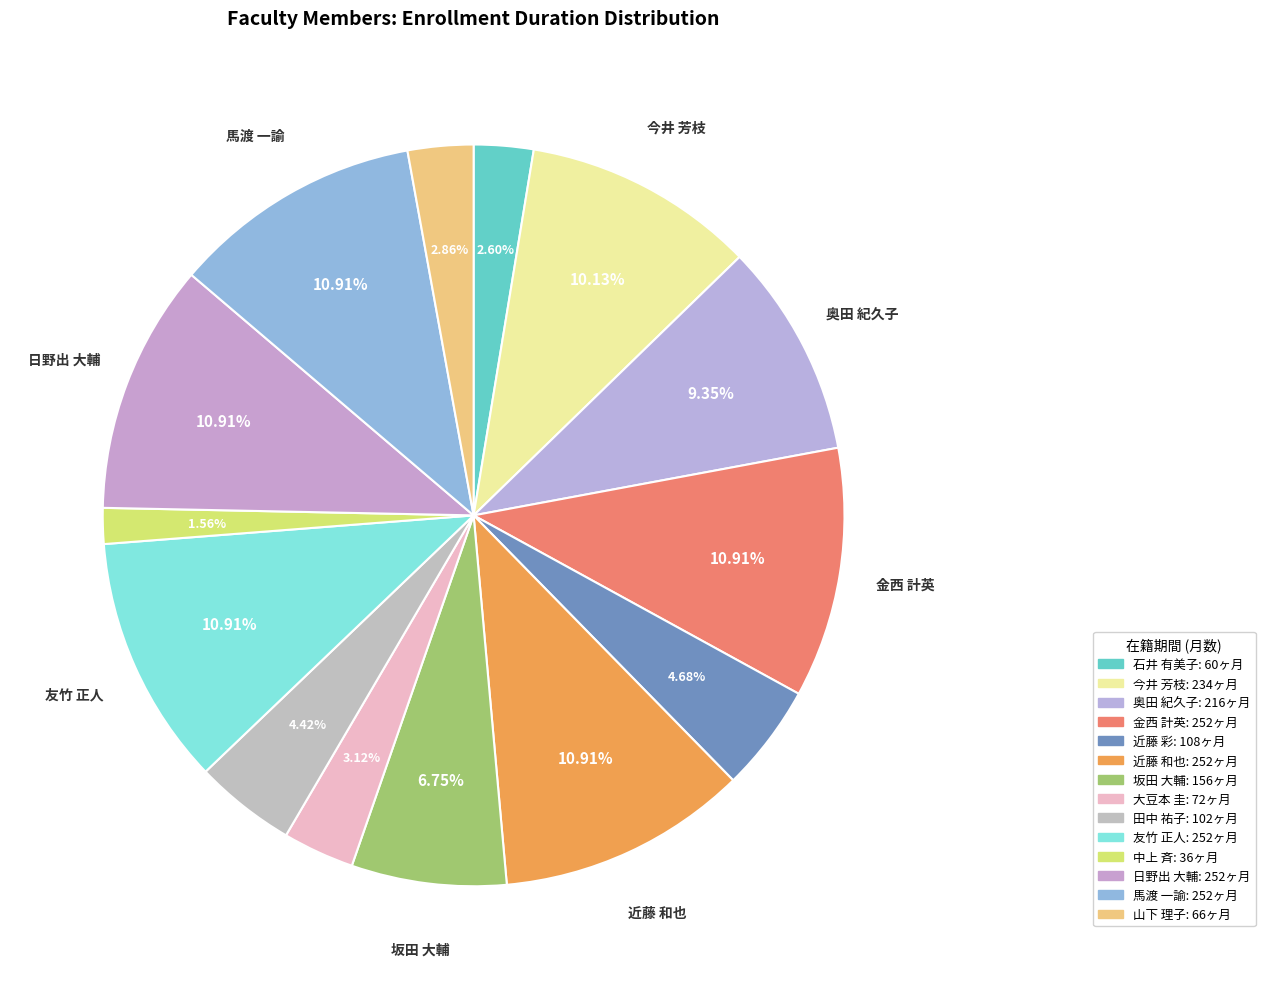

What is the smallest slice in the pie chart?

中上 斉